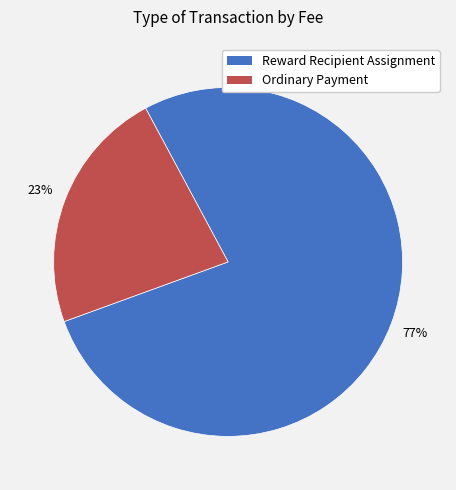

To the nearest percent, what is the combined percentage of Ordinary Payment and Reward Recipient Assignment?

100%